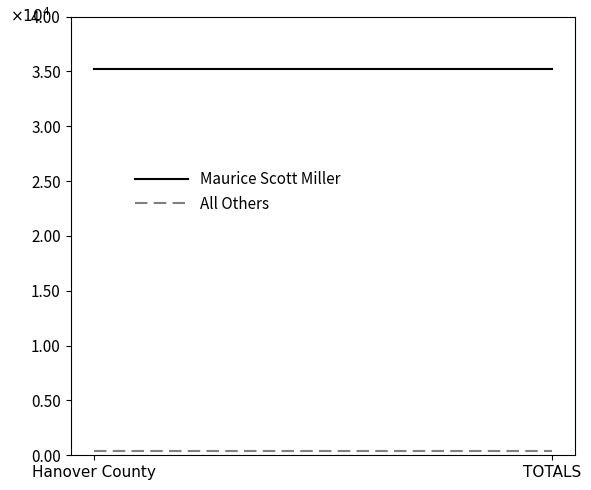

At TOTALS, list the series in order from smallest to largest.

All Others, Maurice Scott Miller